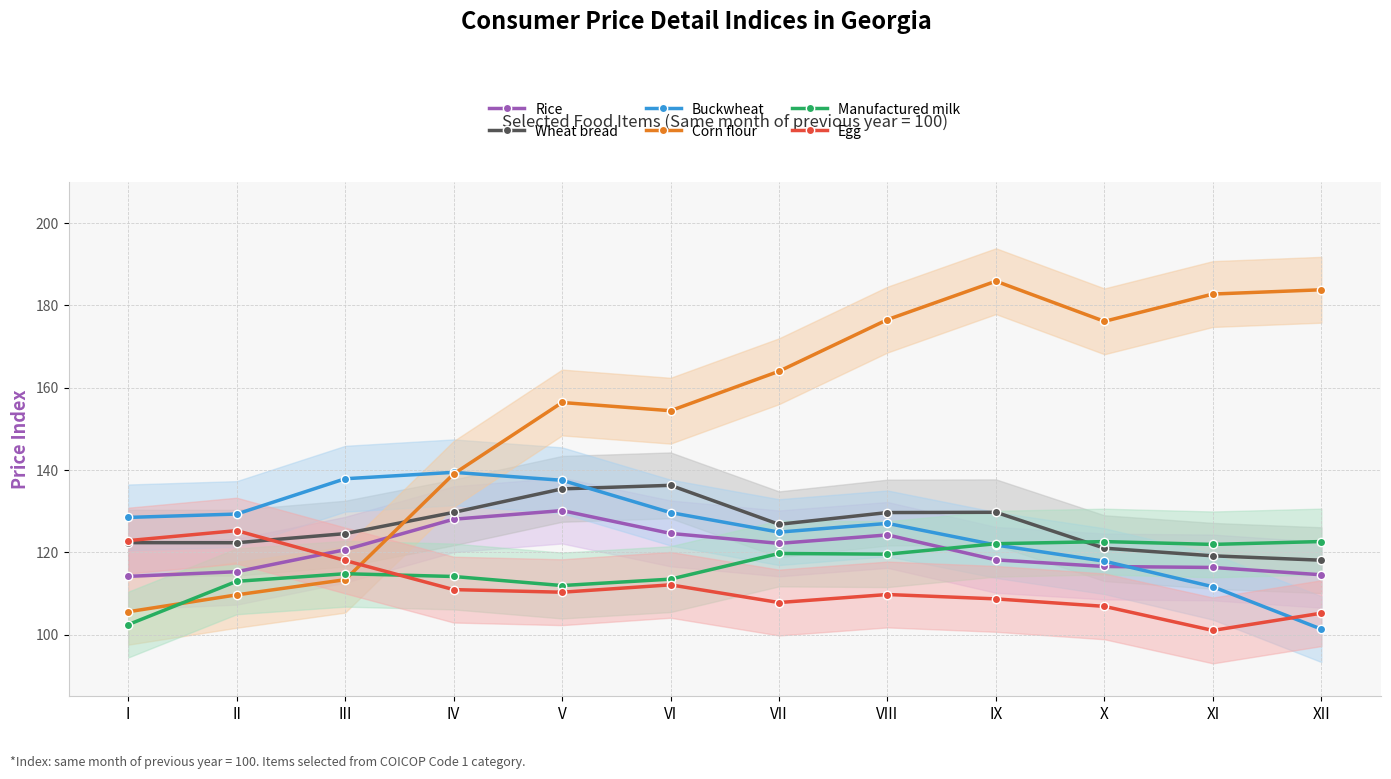

Count the number of data series in this chart.

6